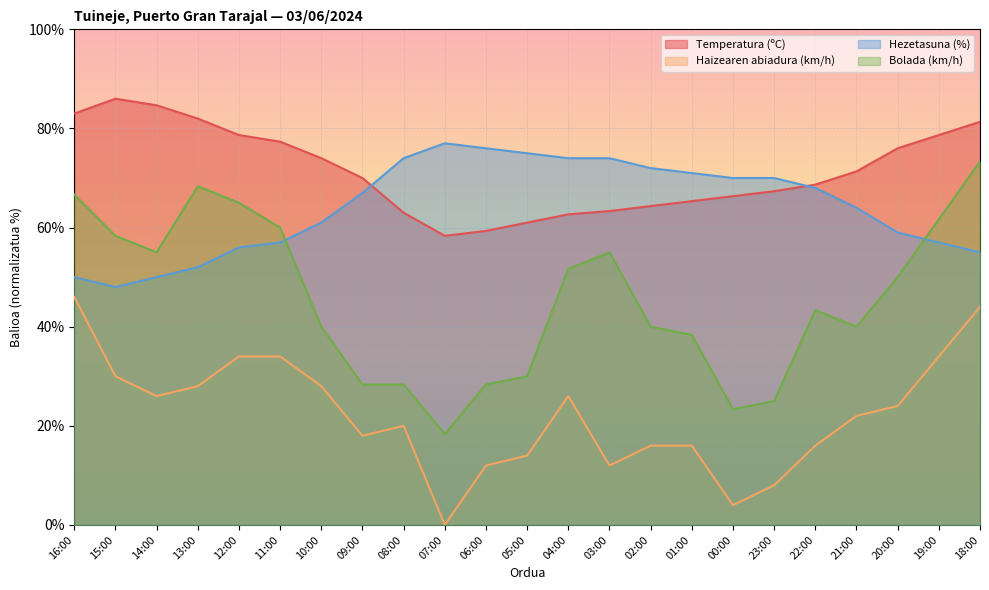

Where is Hezetasuna (%) nearest to the value 62?

10:00